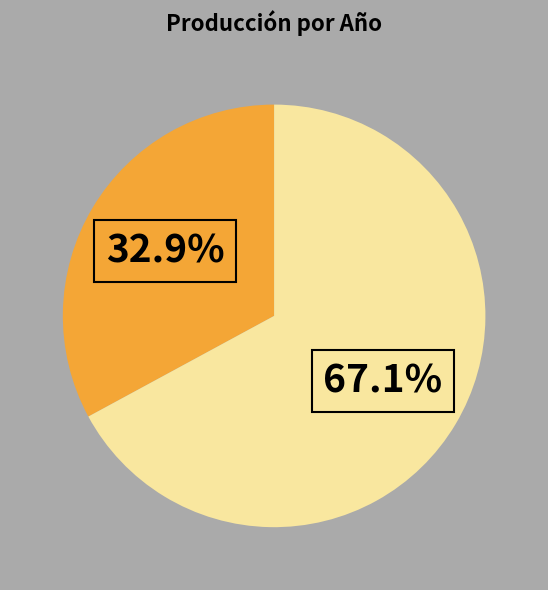

Is there a majority slice in this chart?

Yes